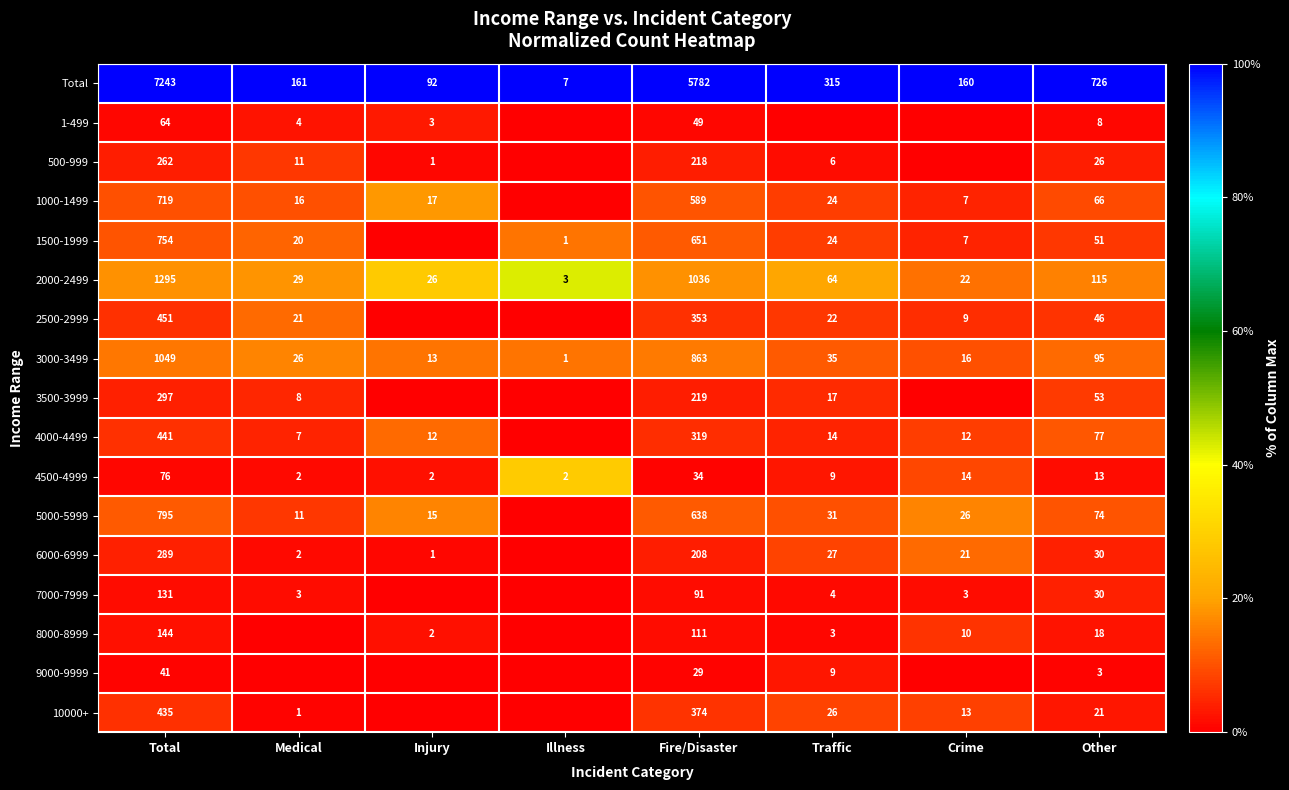

Is the value of Total at Total greater than the value of 1-499 at Other?

Yes